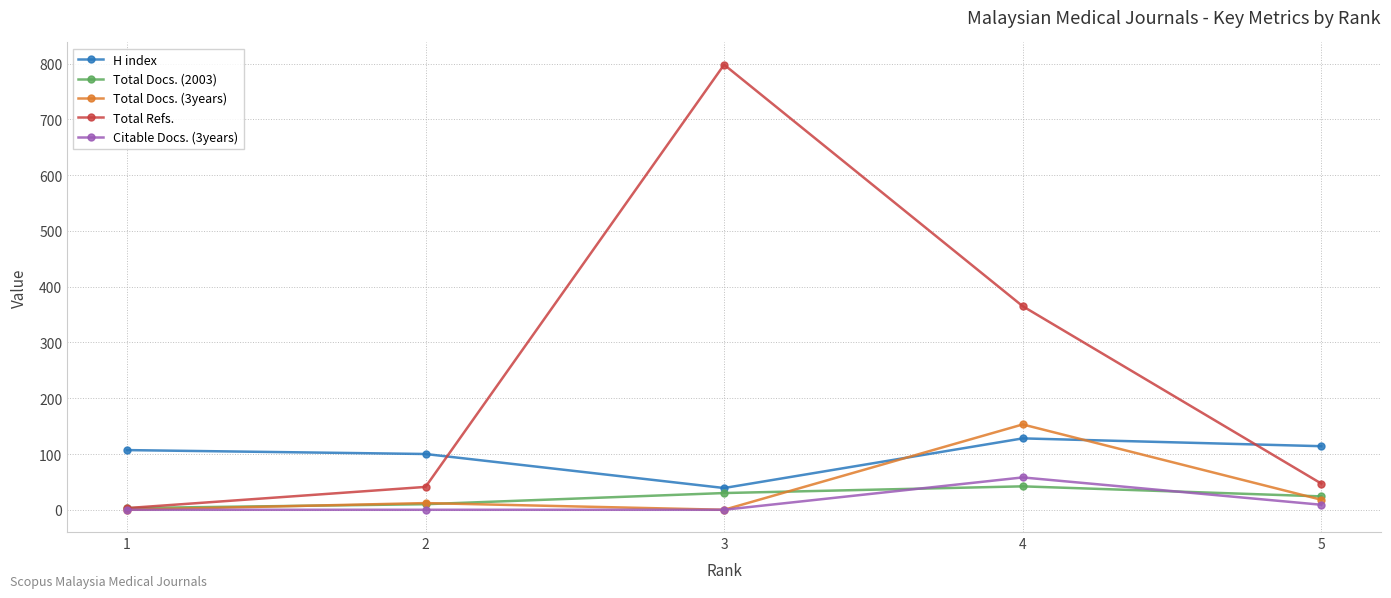

What is the difference between the highest and lowest values at 1?

107